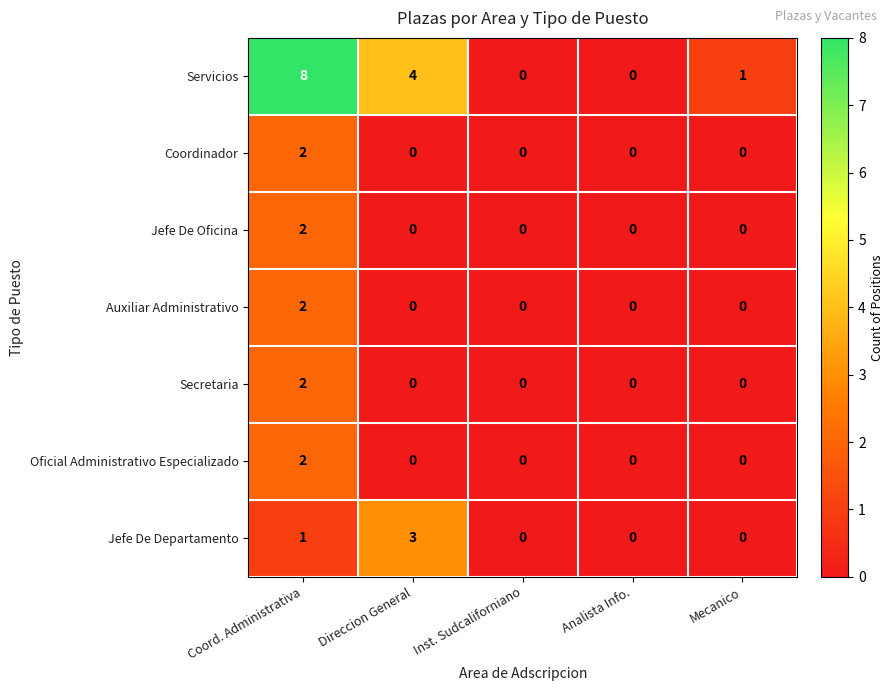

Is it true that Jefe De Oficina equals 0 at Mecanico?

True